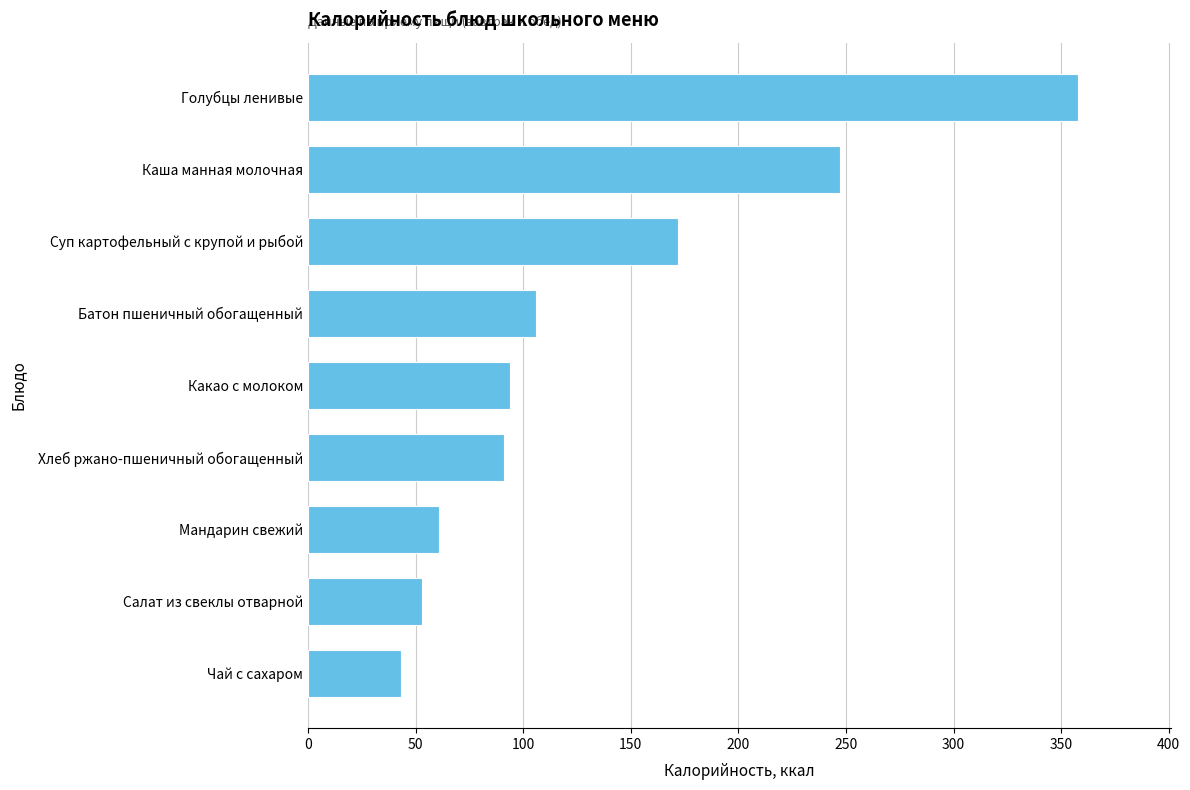

At which category does the chart reach its peak across all series?

Голубцы ленивые